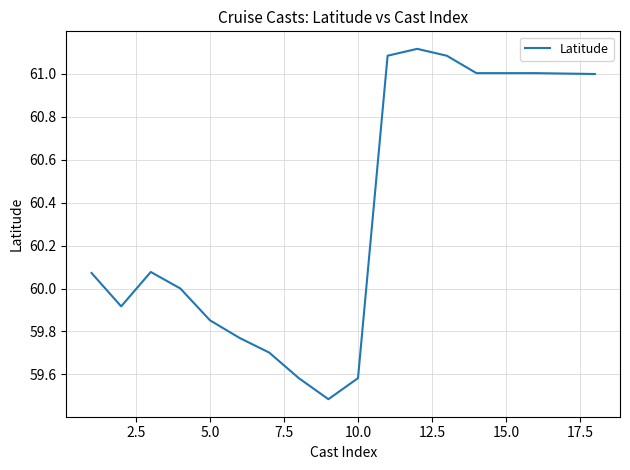

What is the difference between the maximum and minimum values?

1.6